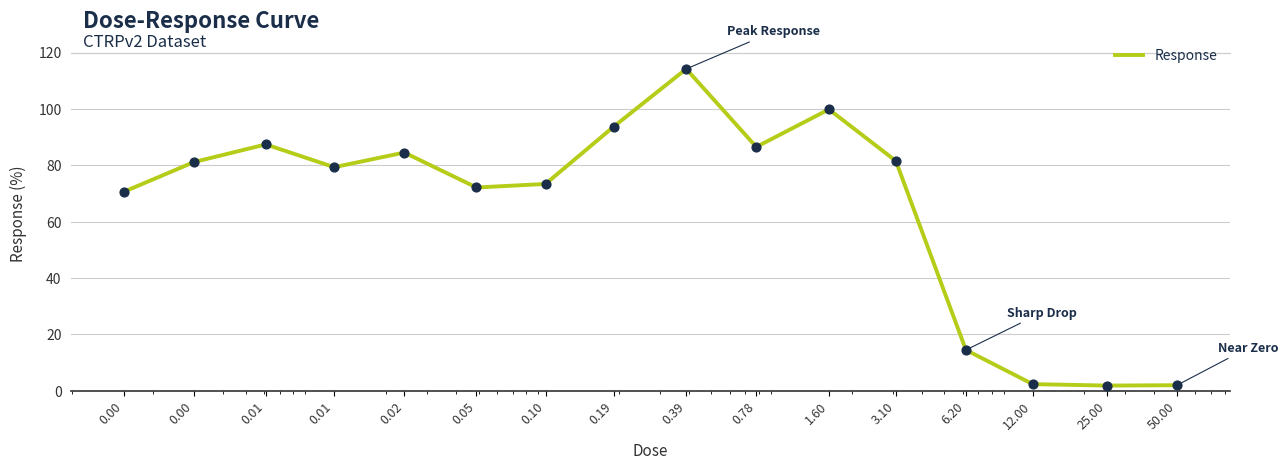

What is the maximum value shown in the chart?

114.2